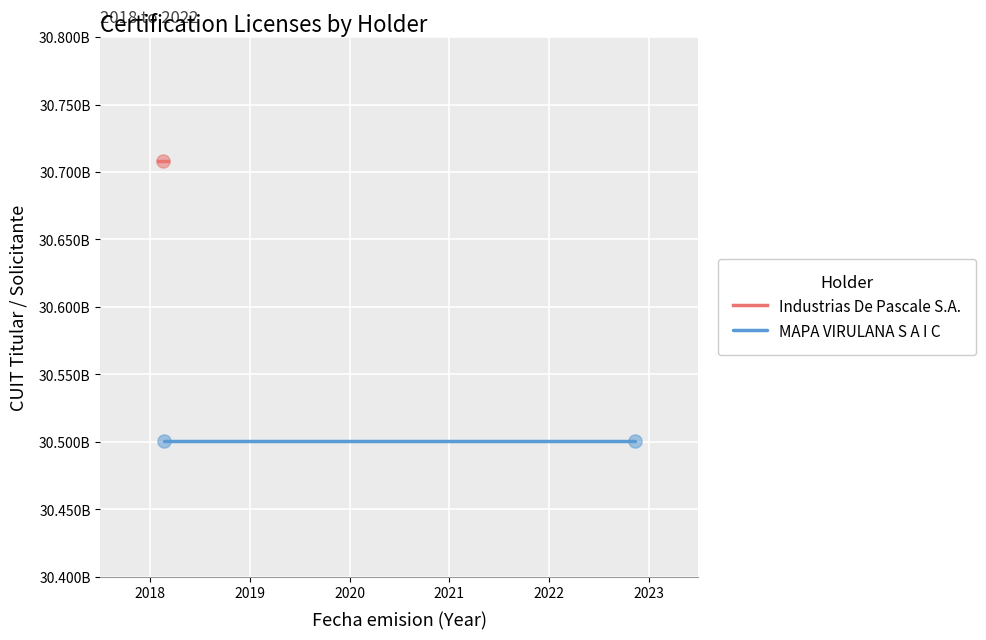

Is the value of MAPA VIRULANA S A I C at 2019 greater than the value of Industrias De Pascale S.A. at 2018?

No